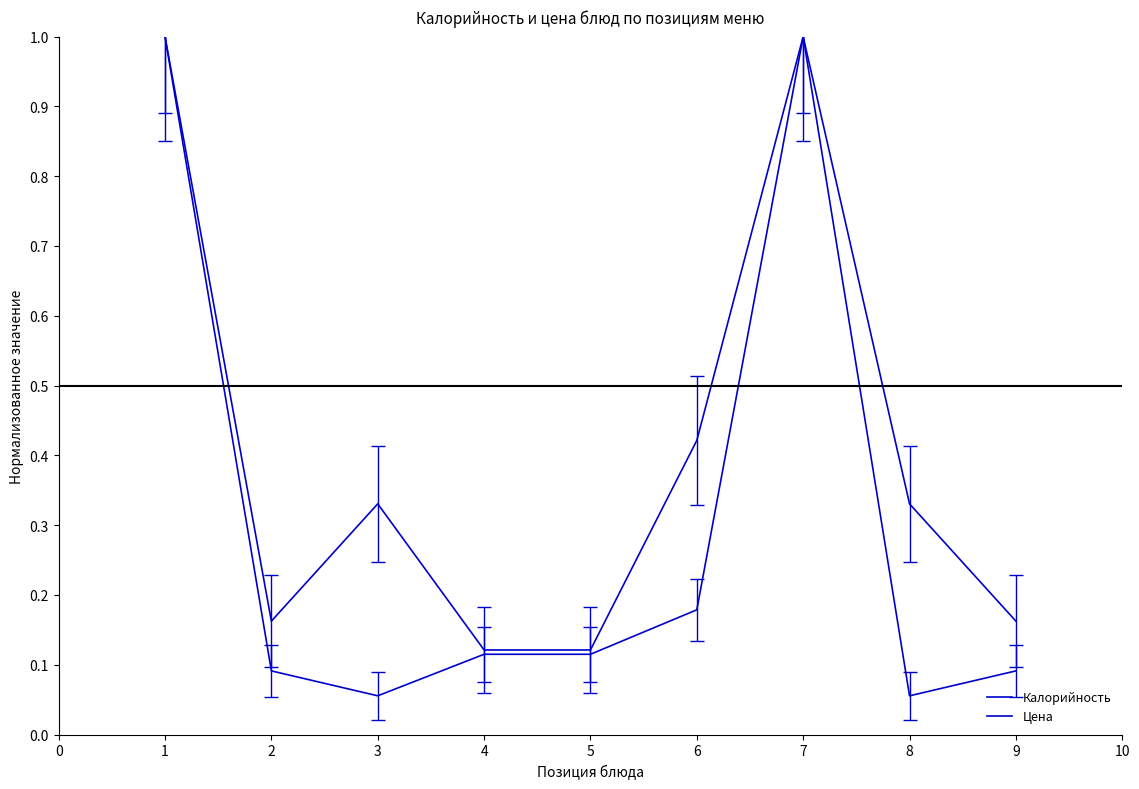

Does the chart display data point markers on the line(s)?

No